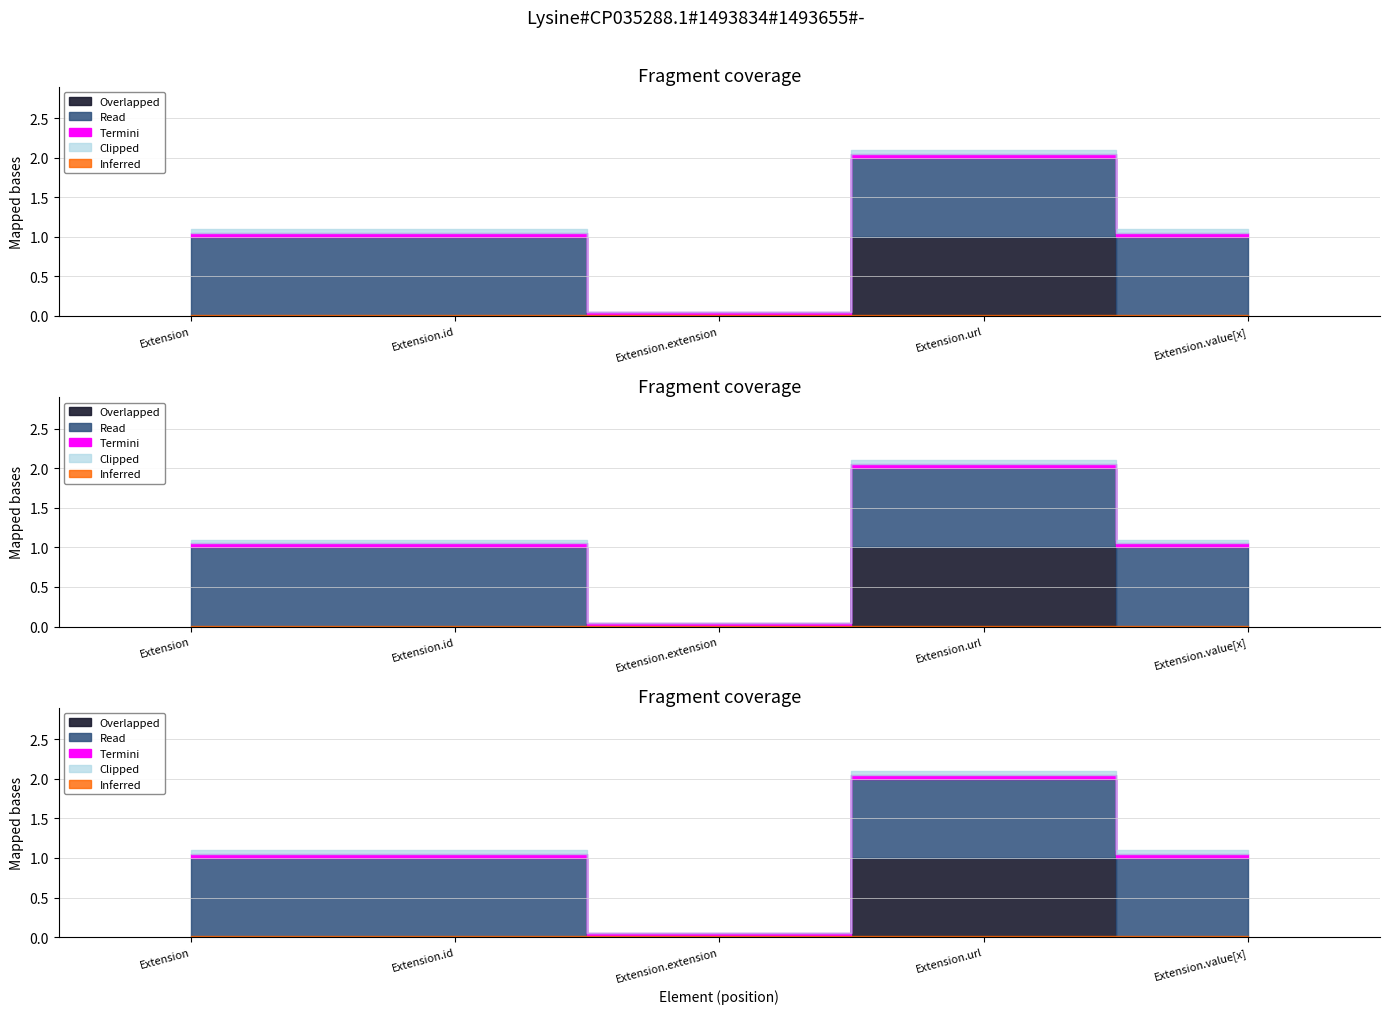

Count the number of categories in the chart.

5